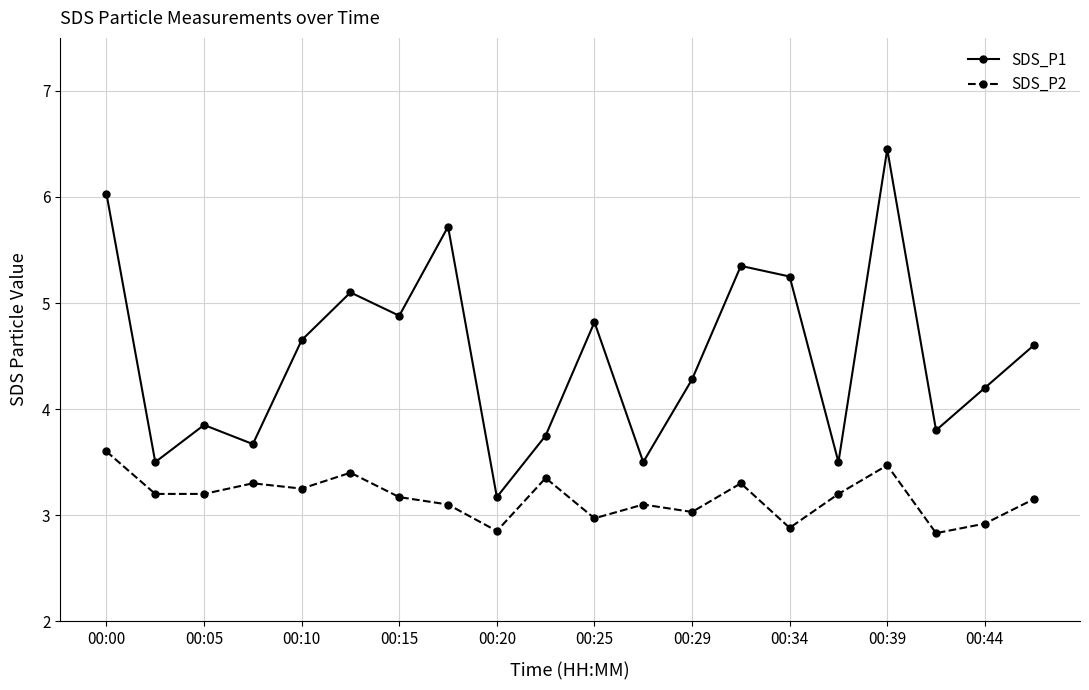

List the series in order of their peak value, lowest first.

SDS_P2, SDS_P1